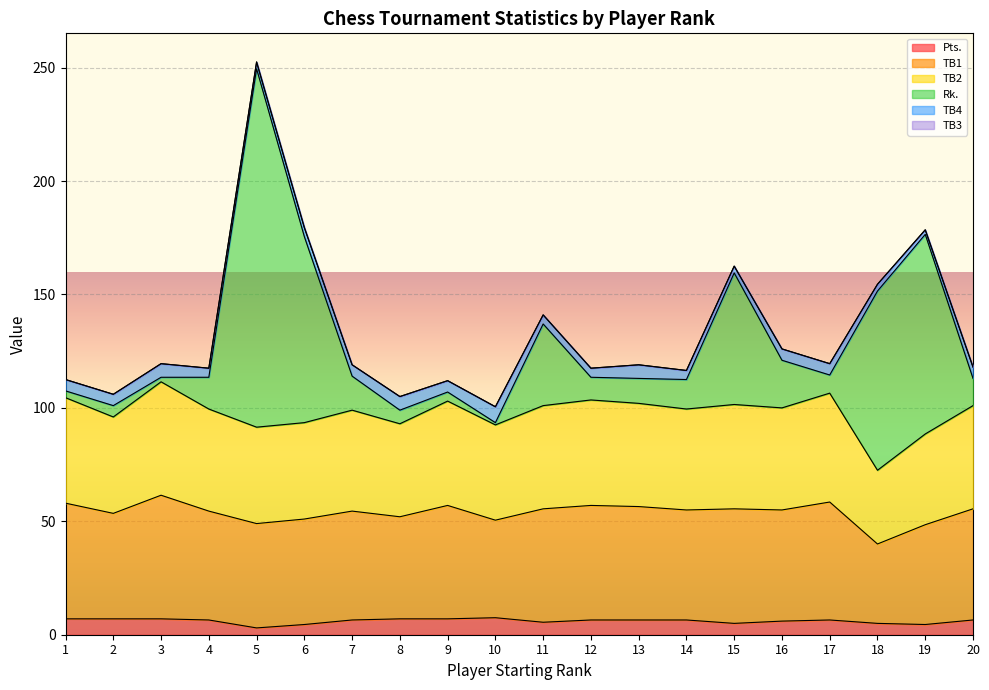

At which category is the sum across all series the highest?

5